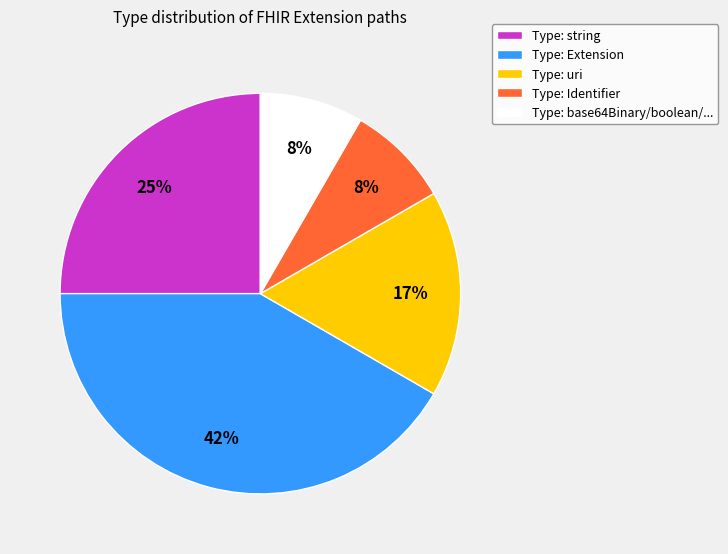

How many slices are in this pie chart?

5